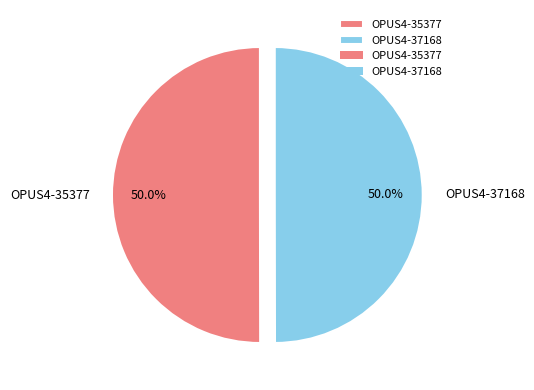

The OPUS4-37168 slice represents 42% of the pie. True or false?

False